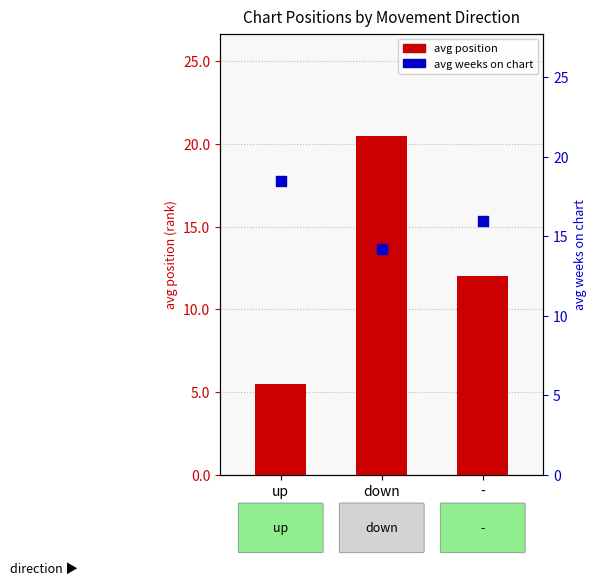

What is the total value across all series at -?

28.0